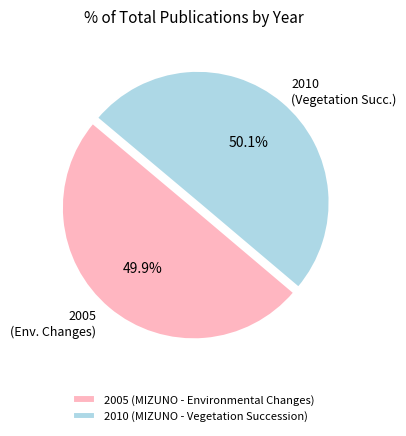

What percentage is the 2010 (MIZUNO - Vegetation Succession) slice, to the nearest percent?

50%